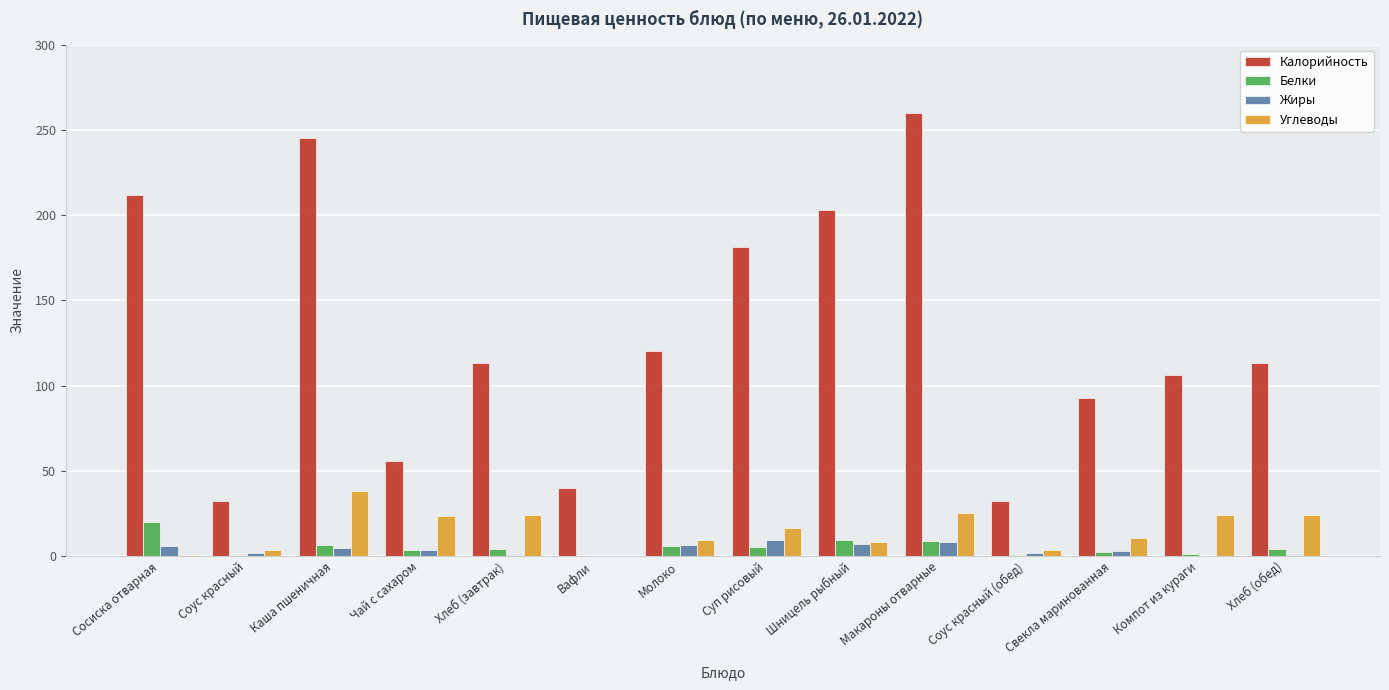

What is the sum of all Калорийность values?

1808.3